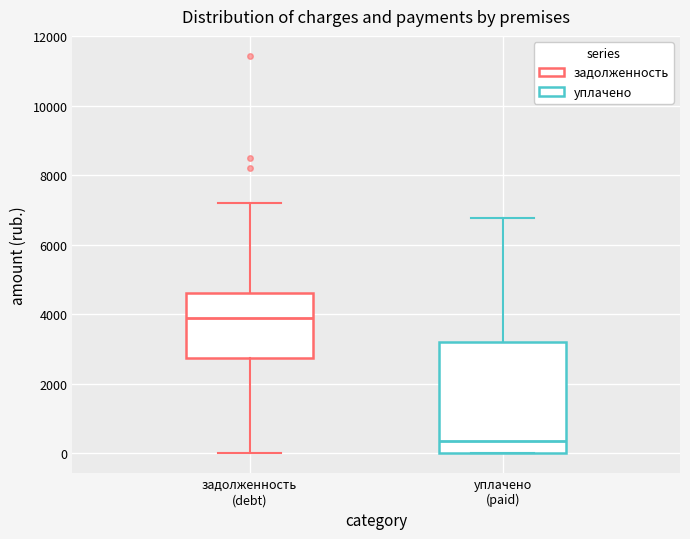

Where is the lower edge of the box for уплачено (paid) on the y-axis? The values are not printed on the chart, so give them approximately, as read against the axis.

0